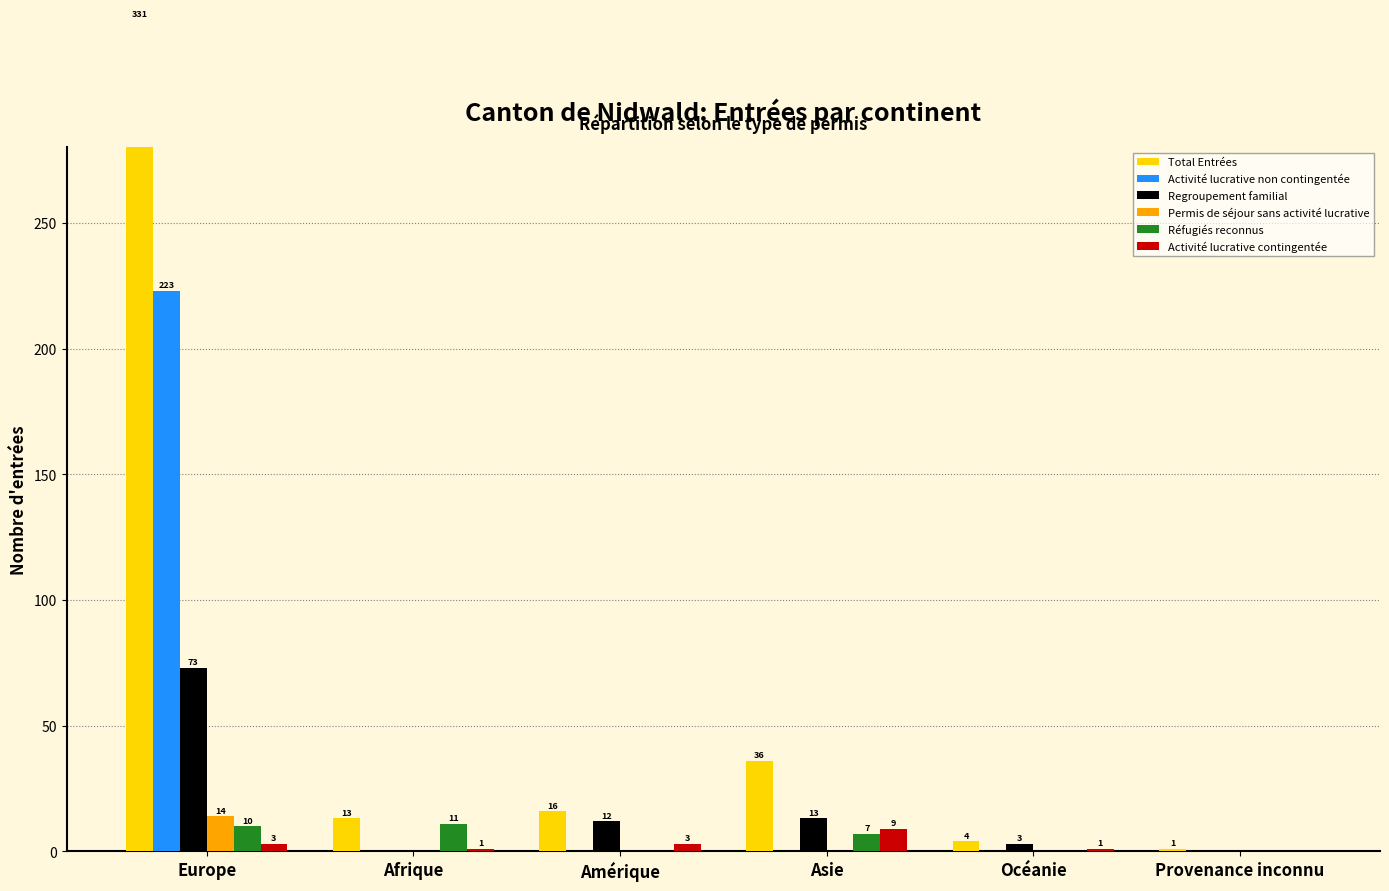

Is it true that Réfugiés reconnus equals 11 at Afrique?

True